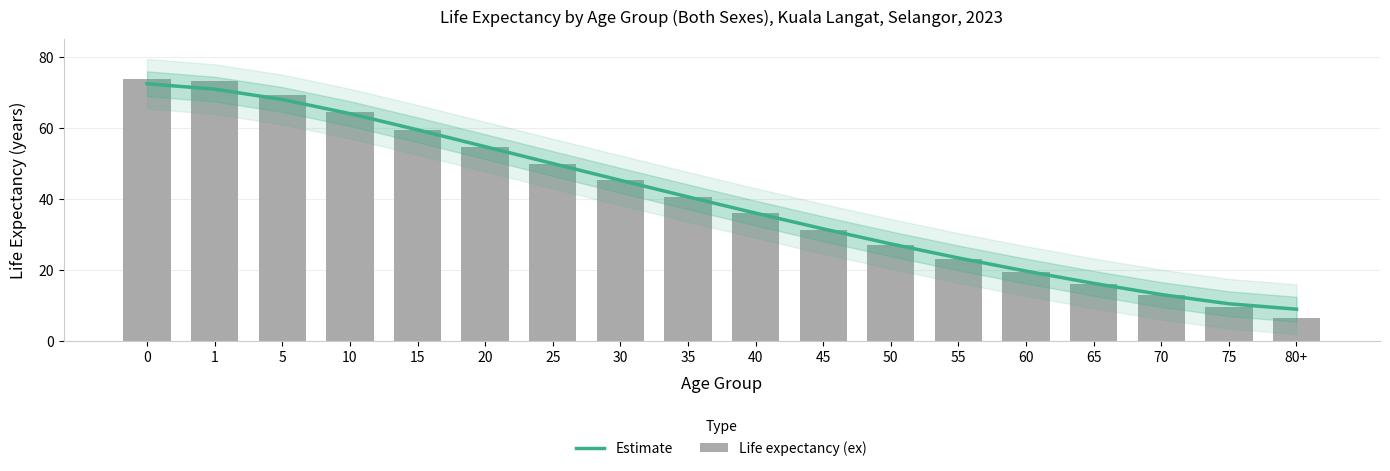

List the labels in order of Estimate value, smallest first.

80+, 75, 70, 65, 60, 55, 50, 45, 40, 35, 30, 25, 20, 15, 10, 5, 1, 0